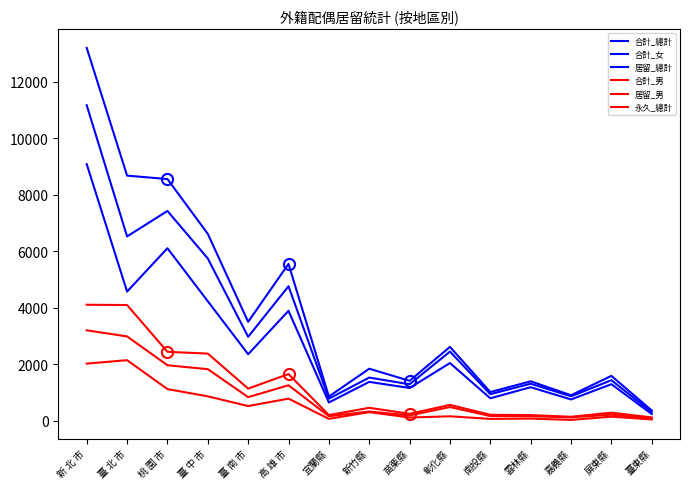

True or false: 居留_總計 has more than 0 points higher than both neighbors.

True